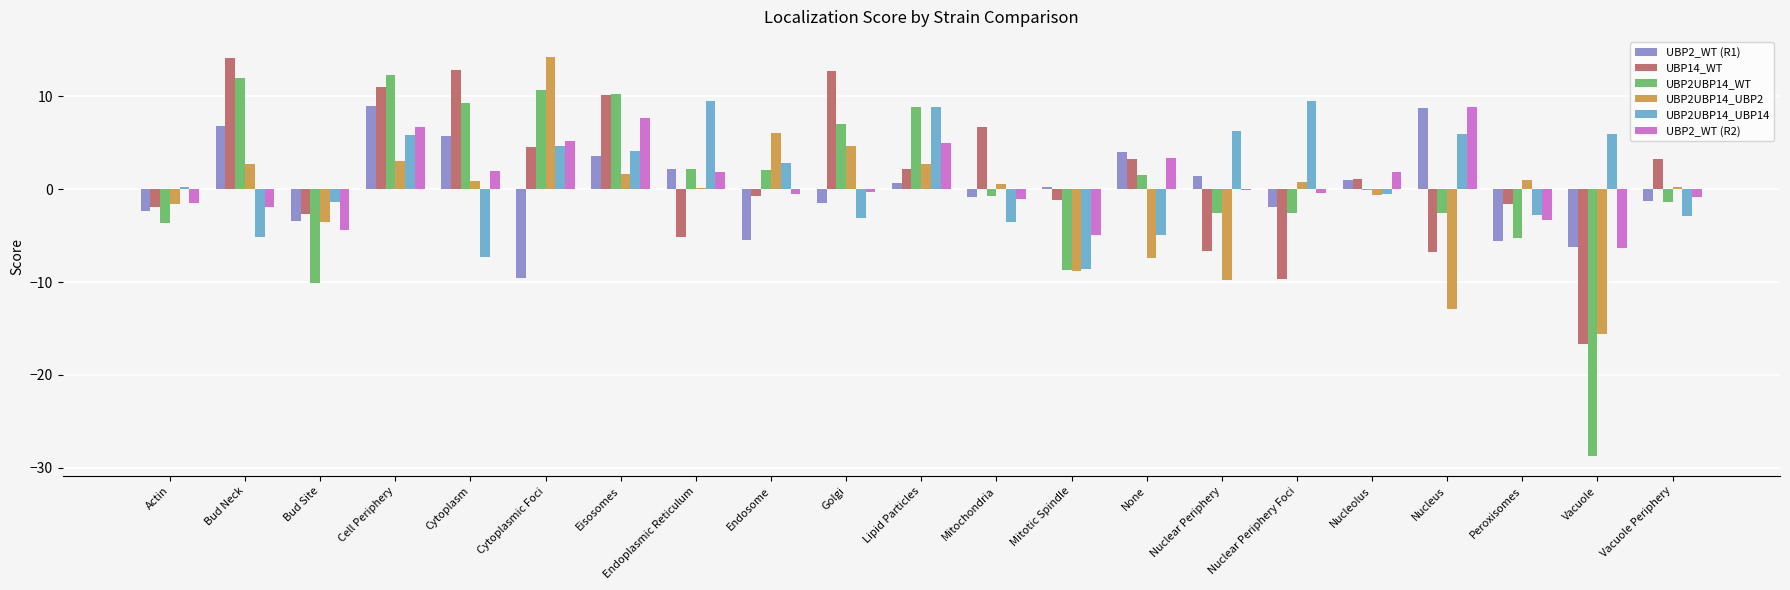

True or false: UBP14_WT has a value of -8.5 at Endoplasmic Reticulum.

False